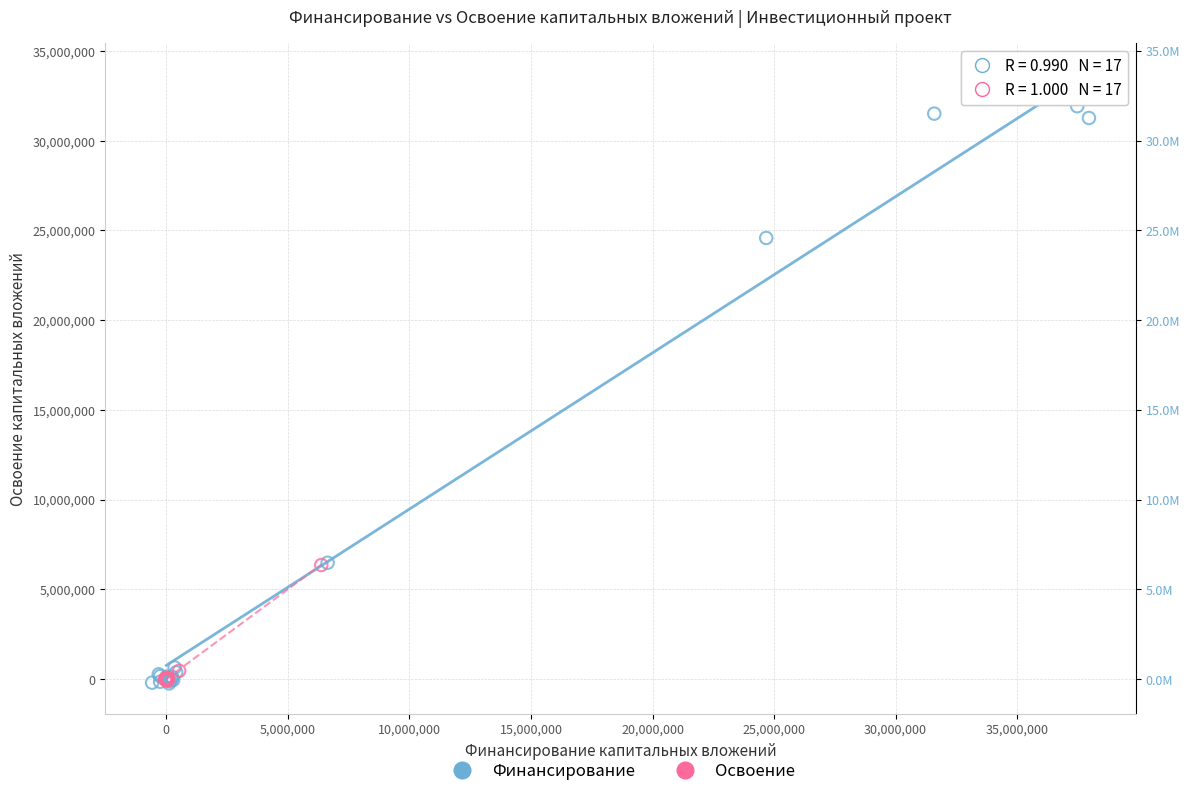

Which series has the widest spread of Y values?

Финансирование